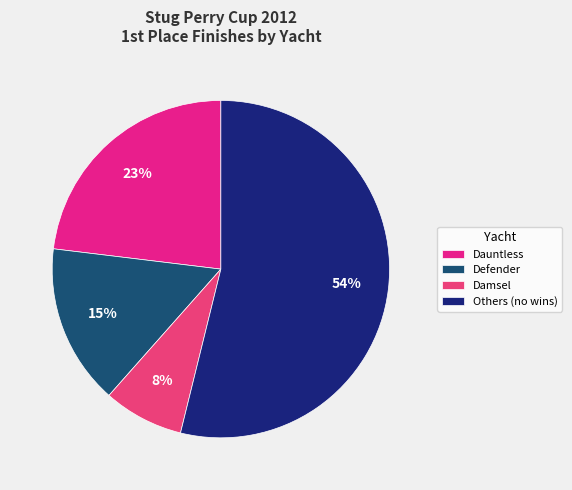

Rank the categories by value from highest to lowest.

Others (no wins), Dauntless, Defender, Damsel